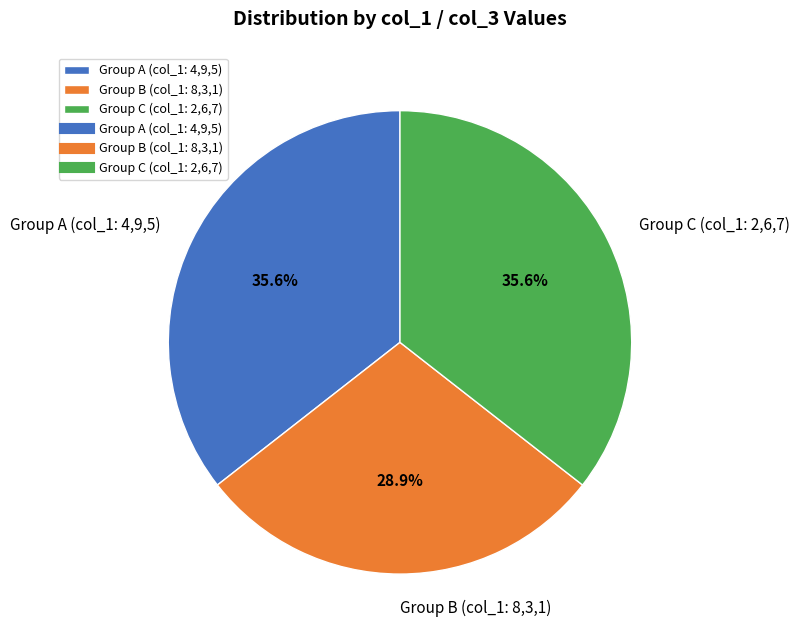

What percentage do Group C (col_1: 2,6,7) and Group B (col_1: 8,3,1) together represent?

64.4%